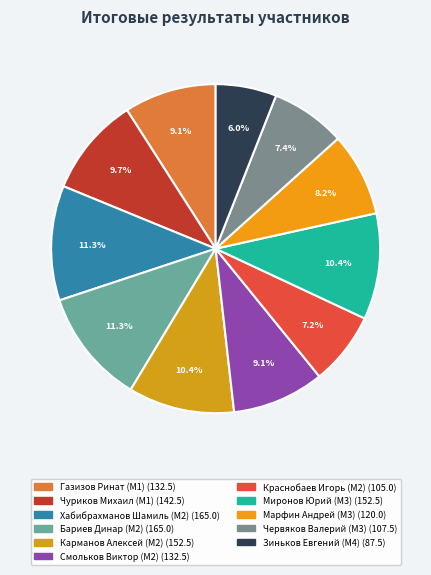

What is the change in value from Краснобаев Игорь (M2) to Червяков Валерий (M3)?

+2.5